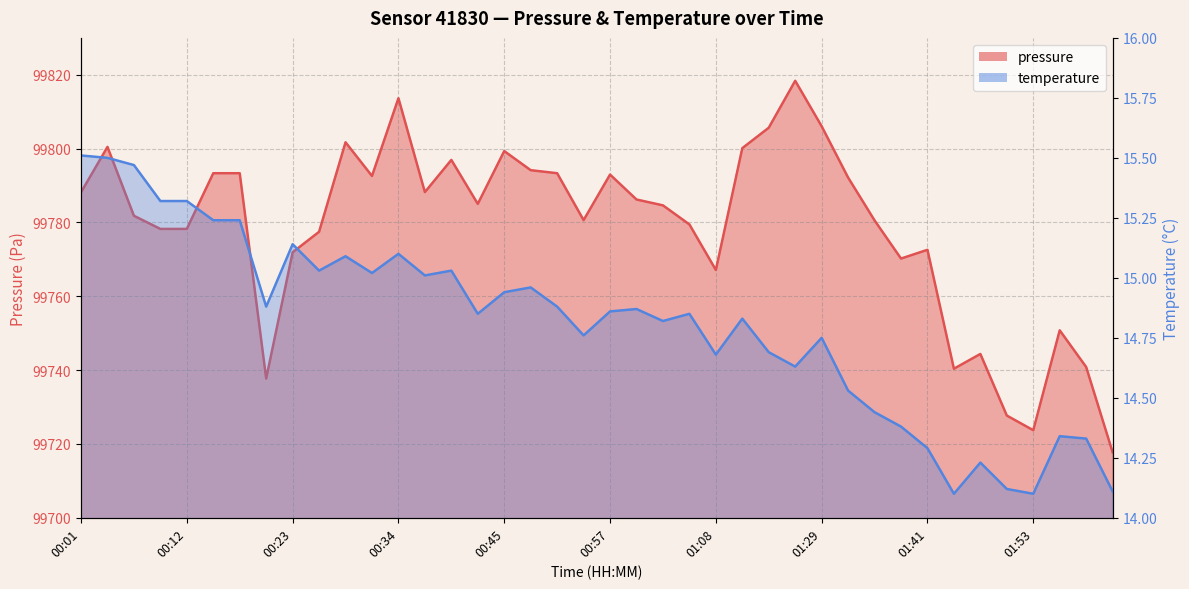

True or false: temperature has more than 2 interior local peaks.

True